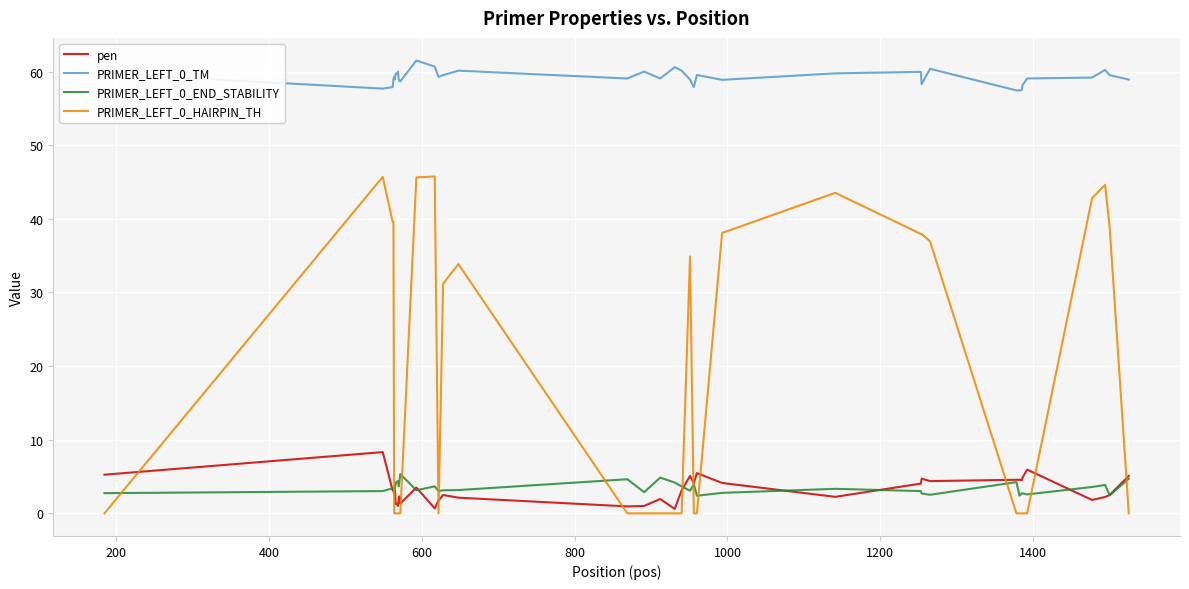

Which series has the largest total across all categories?

PRIMER_LEFT_0_TM